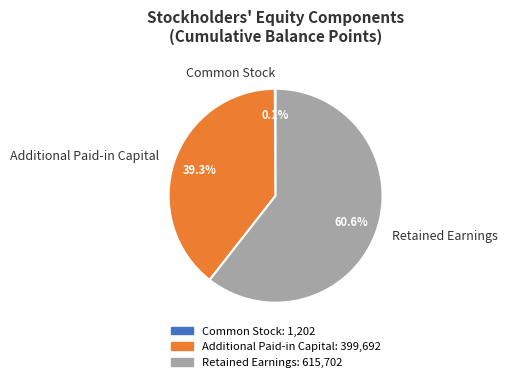

What percentage do Additional Paid-in Capital and Retained Earnings together represent?

99.9%